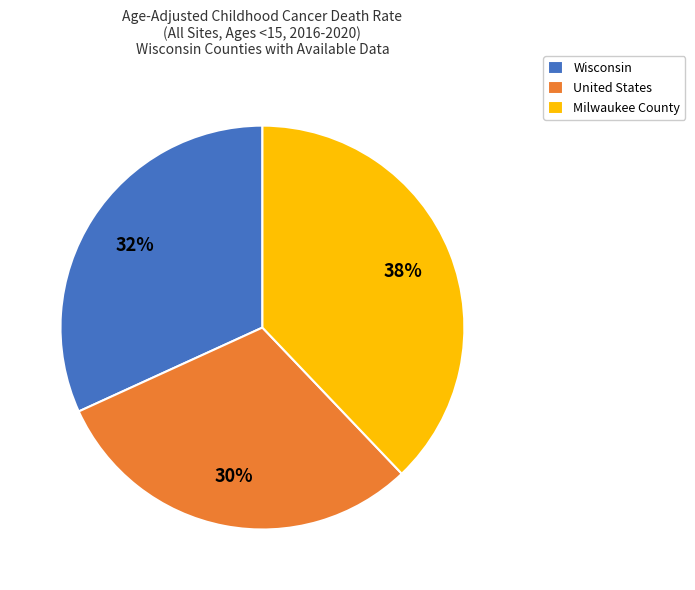

To the nearest percent, what is the combined percentage of Wisconsin and United States?

62%